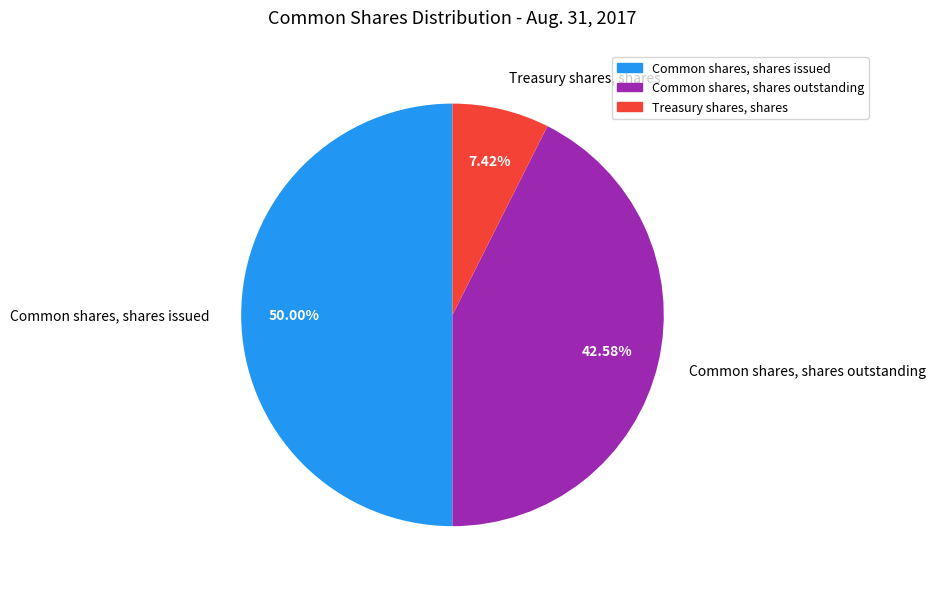

How many segments does this pie chart have?

3